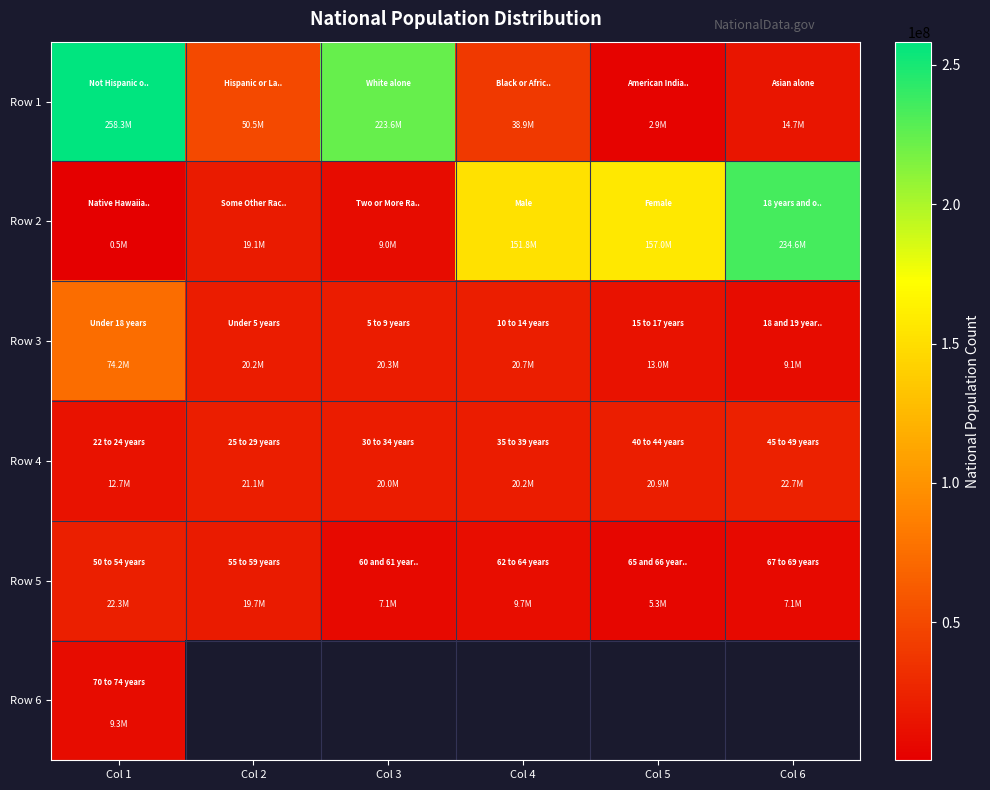

Which series has the widest spread of values?

Row 1